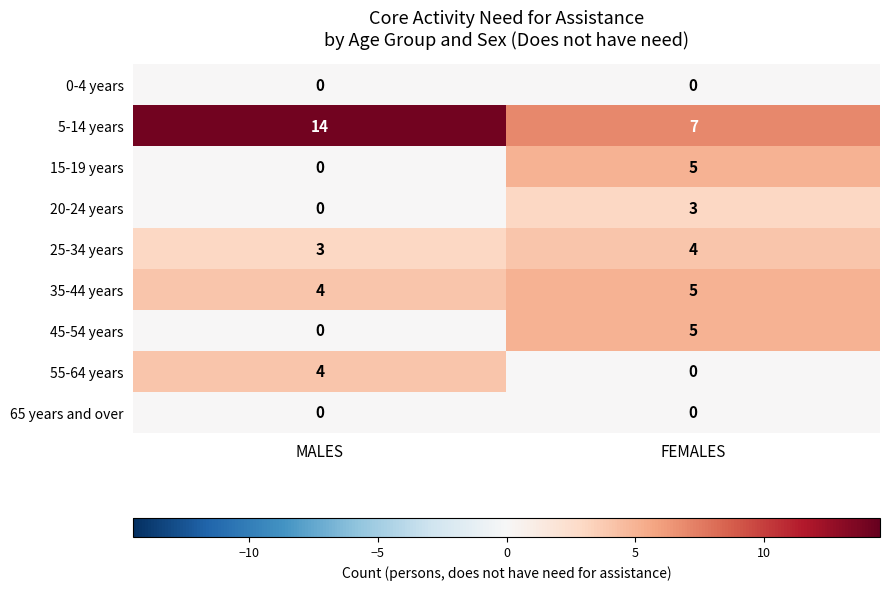

How many distinct data groups are displayed?

9